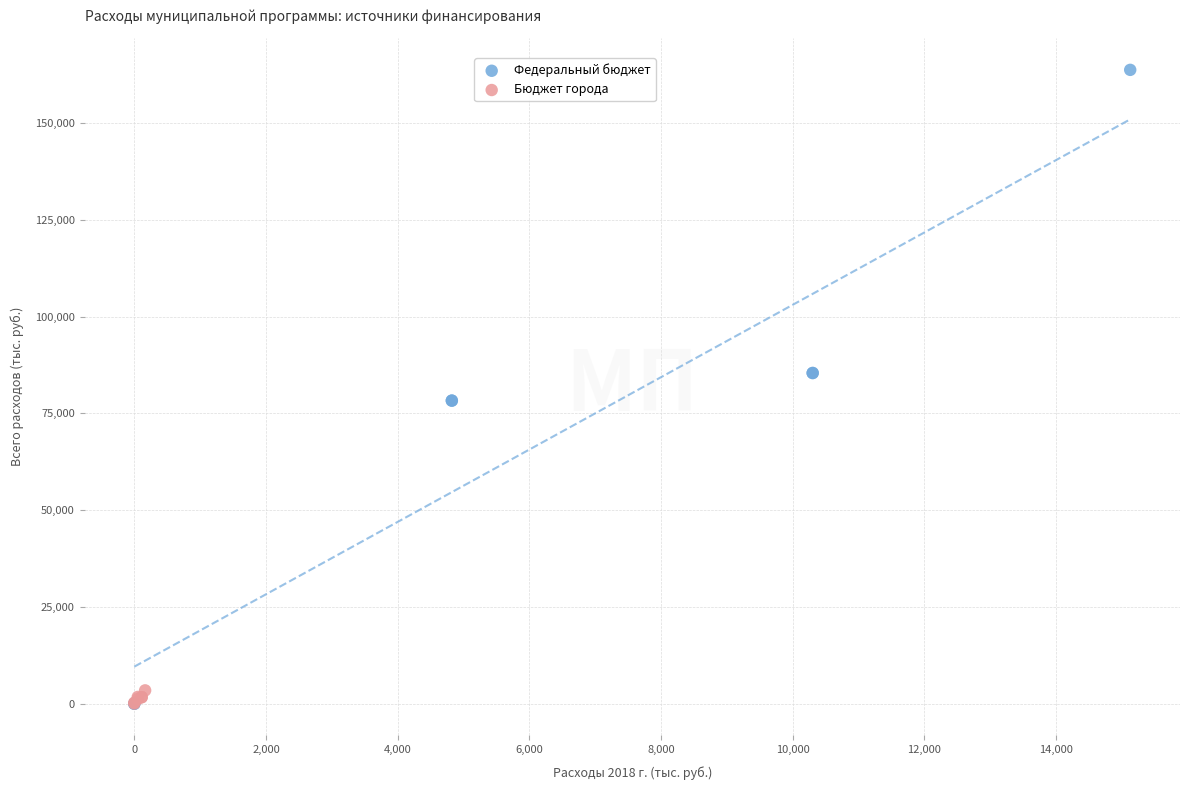

Which series has the widest spread of Y values?

Федеральный бюджет